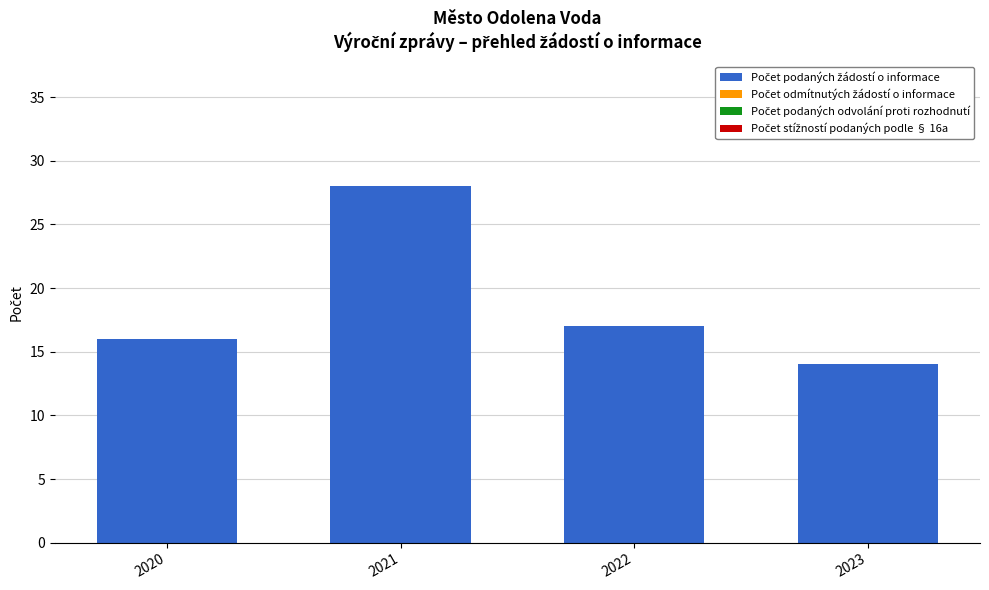

What is the smallest value displayed?

14